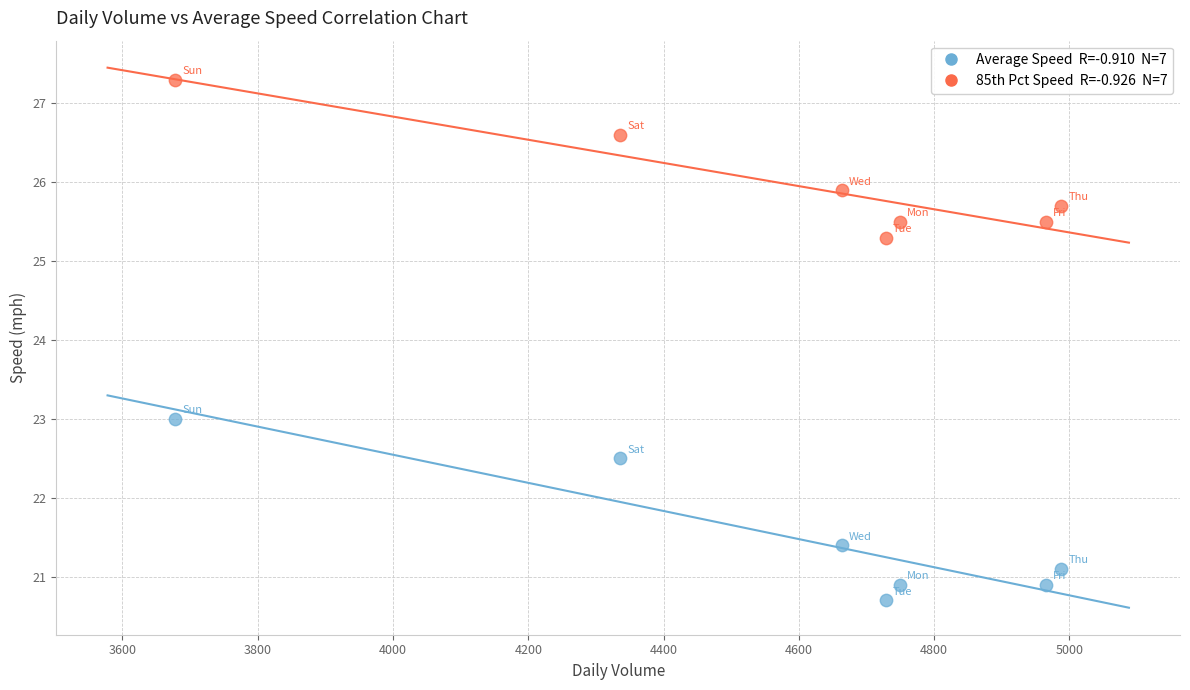

Across all data points, what is the range of X values (max minus min)?

1310.0